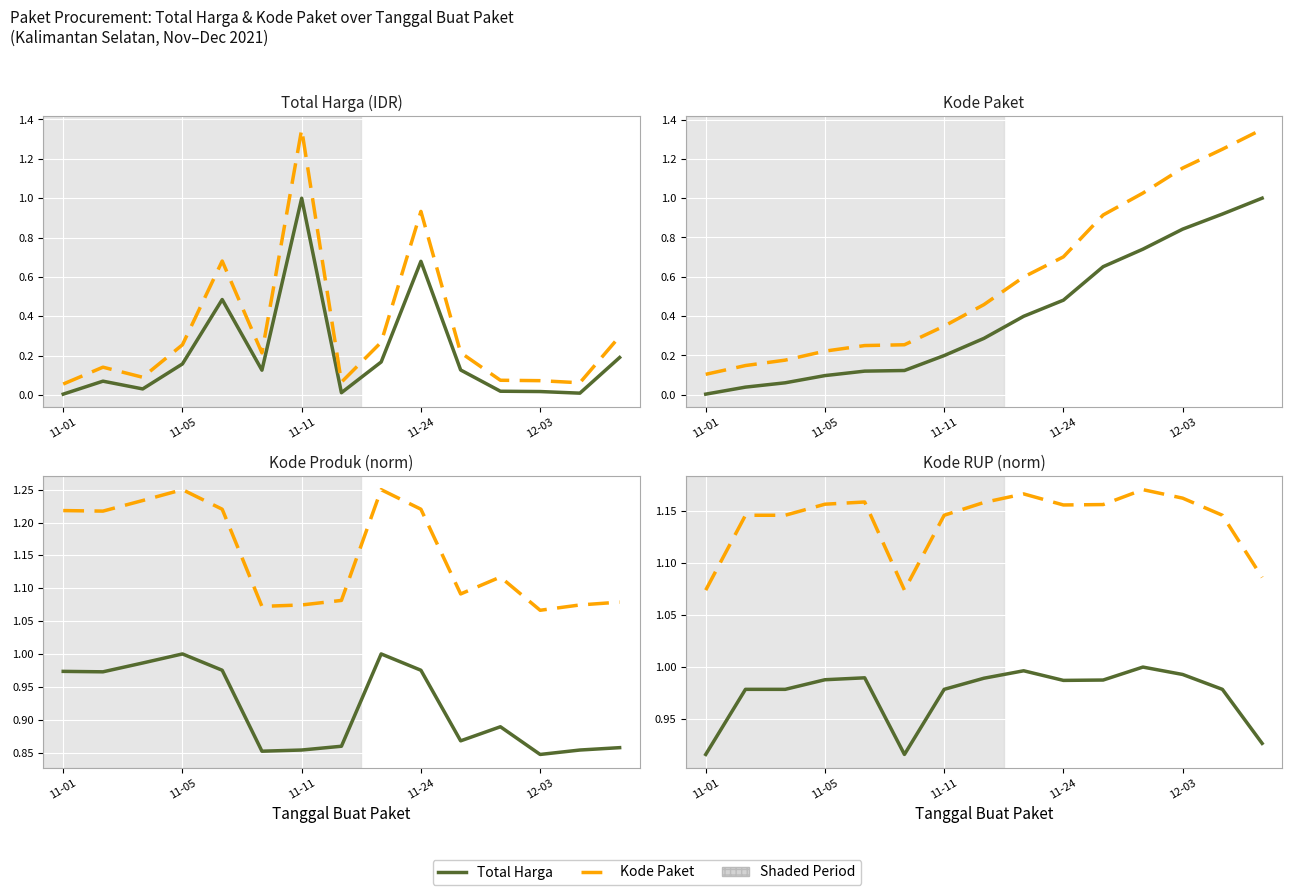

True or false: Kode Paket and Total Harga intersect in this chart.

False